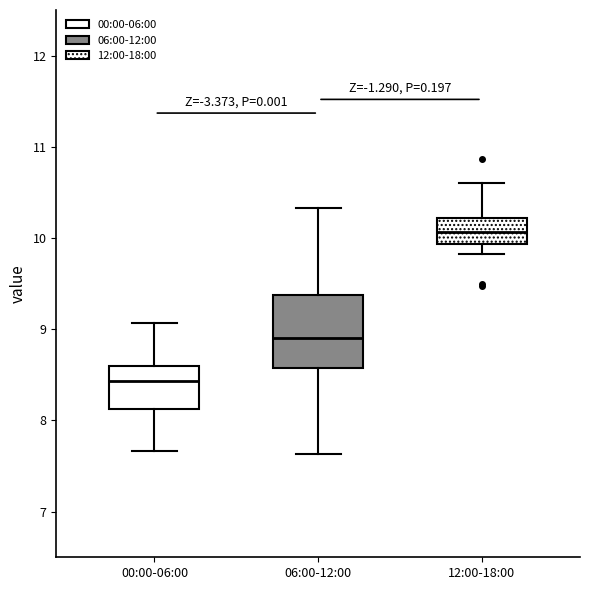

Reading left to right, read every box against the y-axis: the position of its median line, the range the box covers, and the ends of its whiskers. The values are not printed on the chart, so give them approximately, as read against the axis.

00:00-06:00: median 8.4, box 8.1 to 8.6, whiskers 7.7 to 9.1
06:00-12:00: median 8.9, box 8.6 to 9.4, whiskers 7.6 to 10.3
12:00-18:00: median 10.1, box 9.9 to 10.2, whiskers 9.8 to 10.6